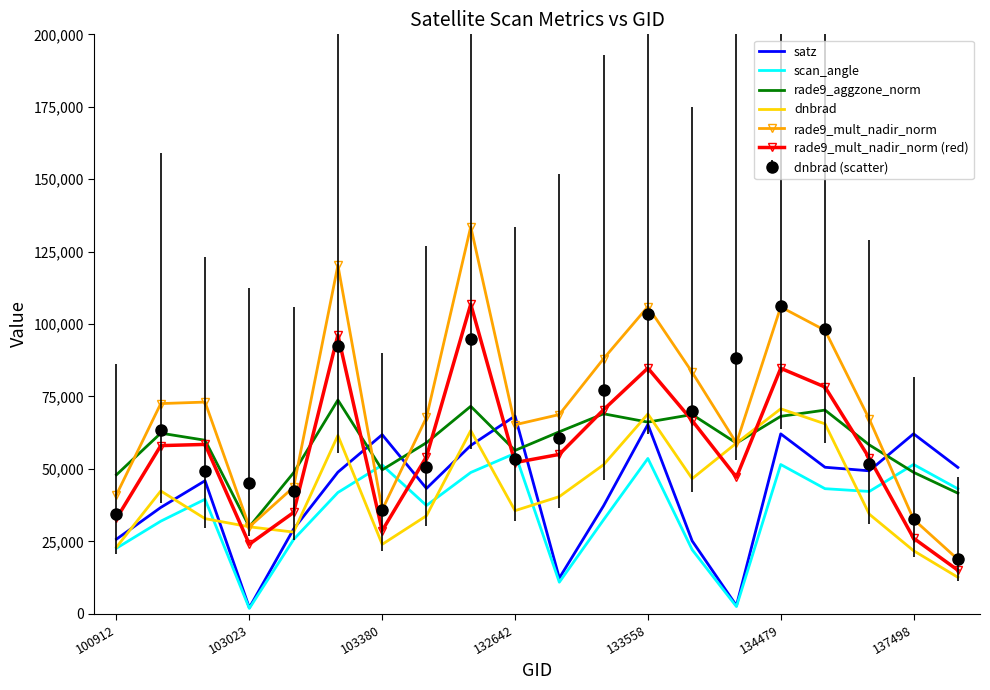

What is the lowest value of the rade9_aggzone_norm series?

30012.6